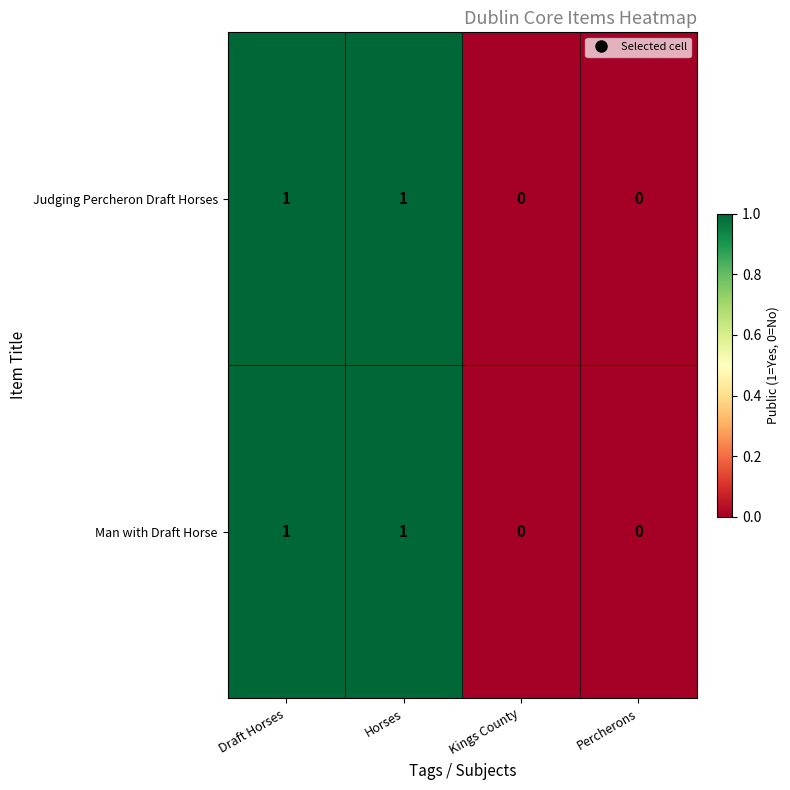

The value of Man with Draft Horse at Percherons is -1. True or false?

False